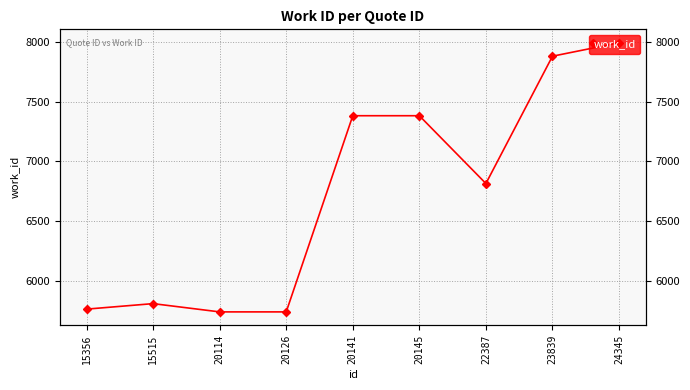

At which category does the data reach its first local peak?

15515